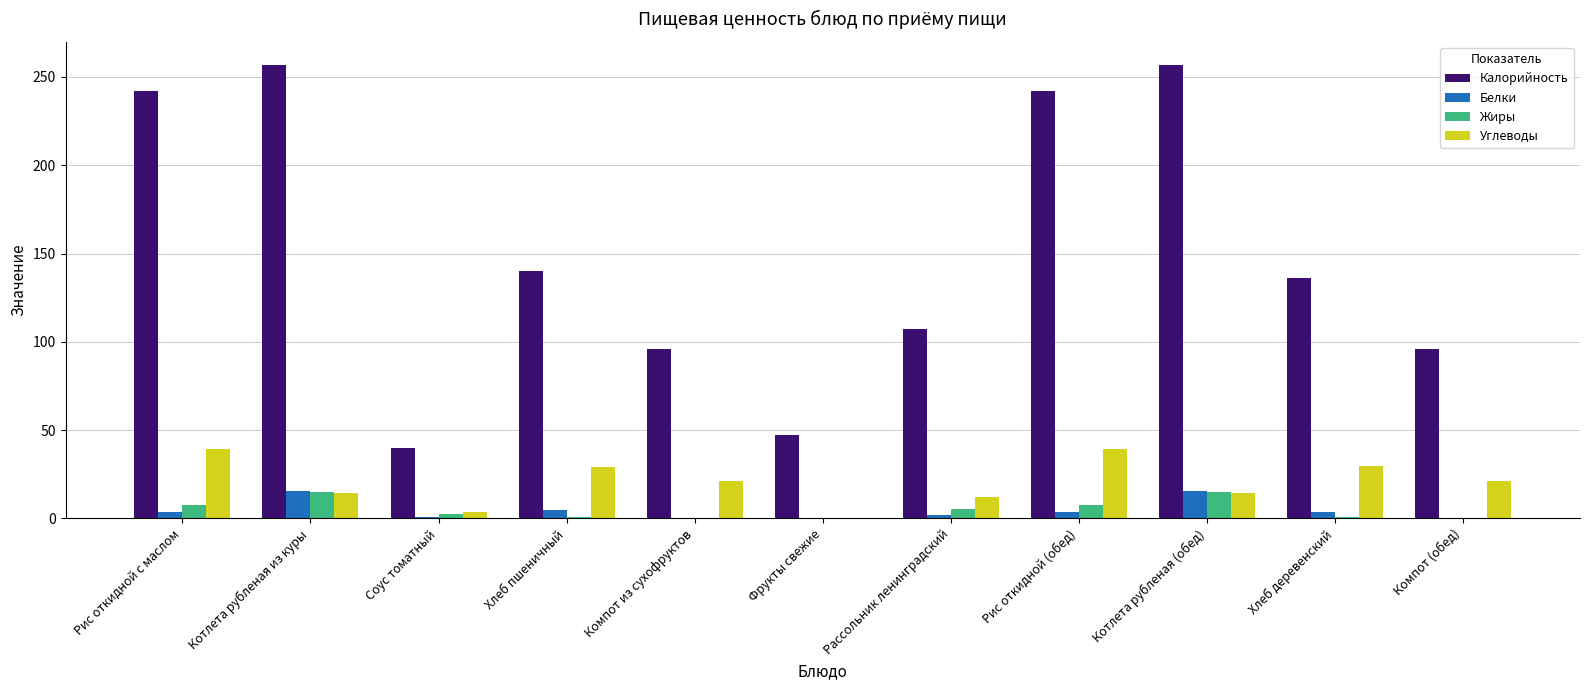

Which series changed the most between Рассольник ленинградский and Рис откидной (обед)?

Калорийность